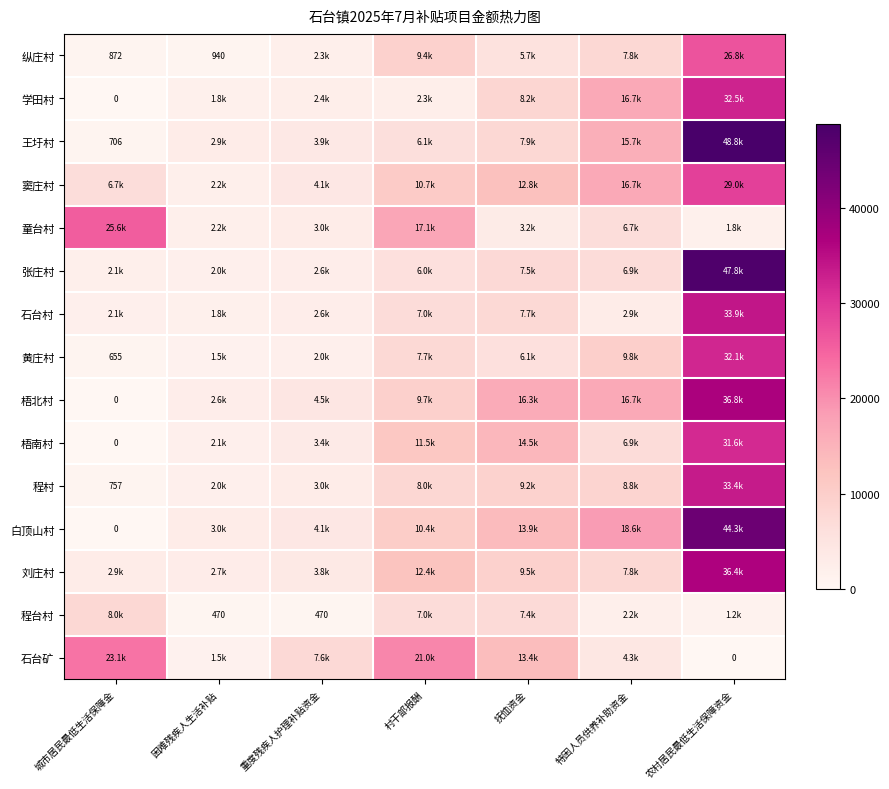

The value of 白顶山村 at 城市居民最低生活保障金 is 0.0. True or false?

True